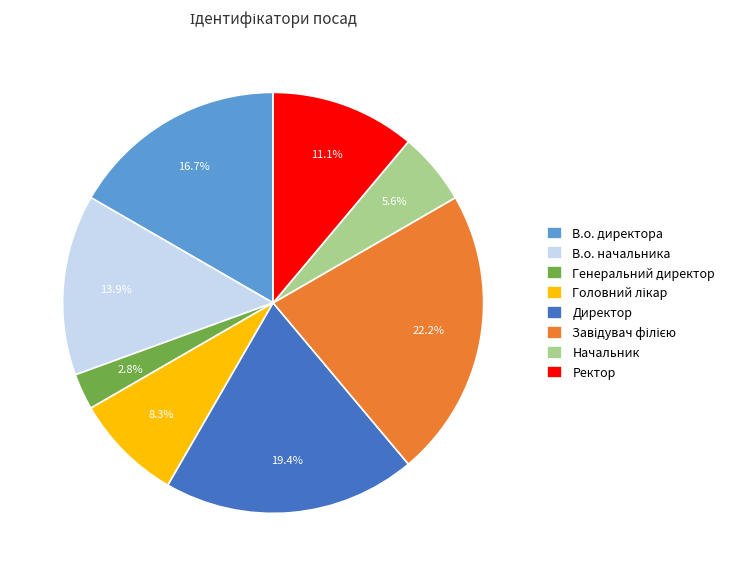

What is the smallest slice in the pie chart?

Генеральний директор